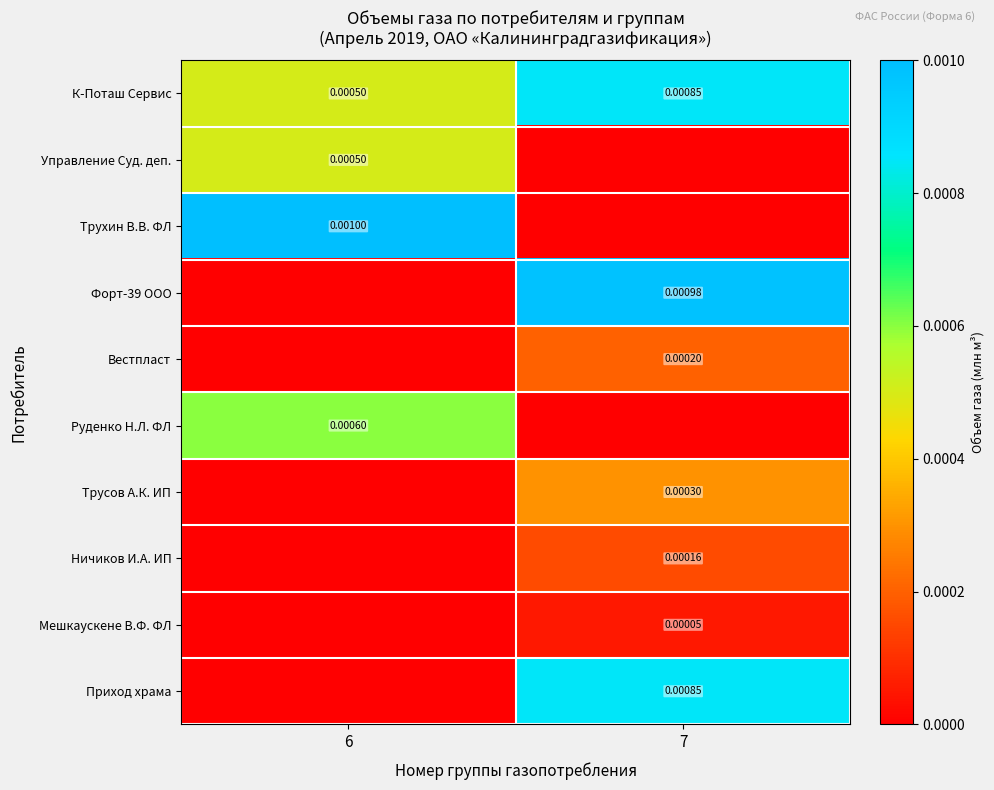

At 7, list the series in order from largest to smallest.

Форт-39 ООО, К-Поташ Сервис, Приход храма, Трусов А.К. ИП, Вестпласт, Ничиков И.А. ИП, Мешкаускене В.Ф. ФЛ, Управление Суд. деп., Трухин В.В. ФЛ, Руденко Н.Л. ФЛ